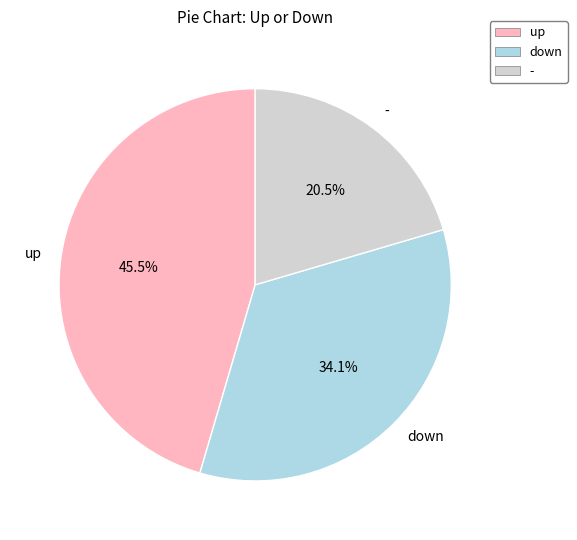

Rank the categories by value from lowest to highest.

-, down, up